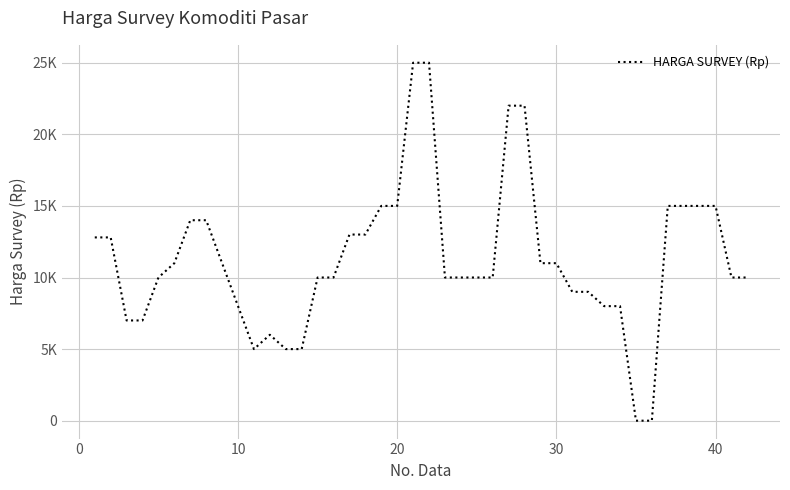

What is the maximum value shown in the chart?

25000